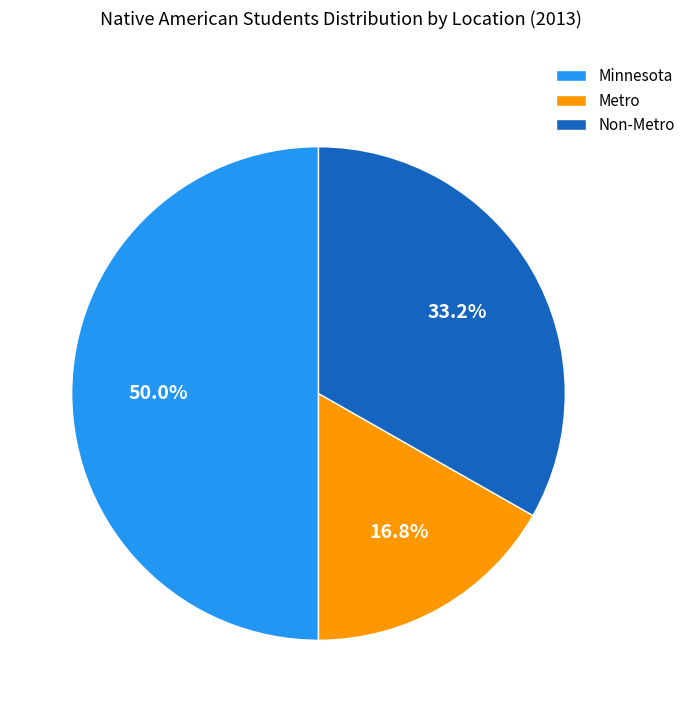

To the nearest percent, what is the difference between the largest and smallest slice percentages?

33%